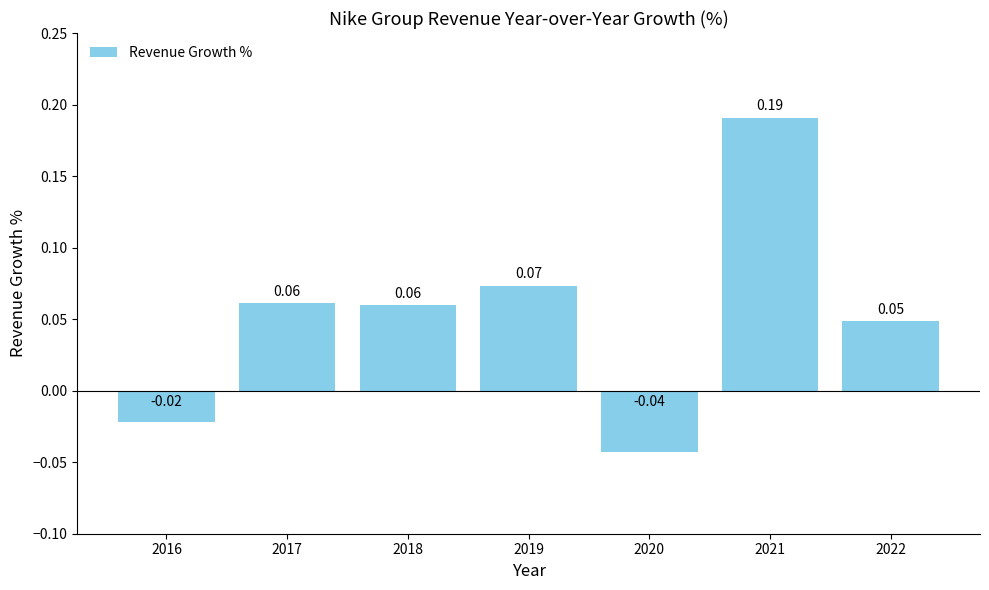

Between 2017 and 2020, which is larger?

2017